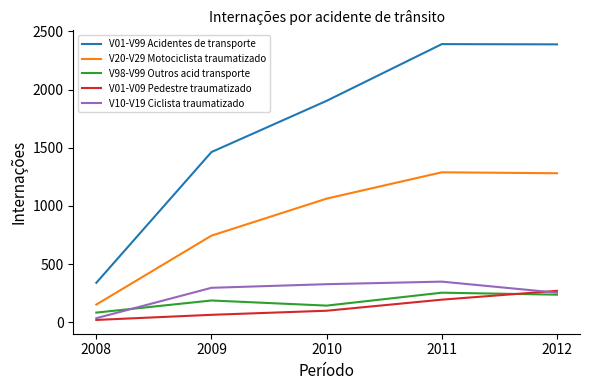

Which series changed the most between 2009 and 2012?

V01-V99 Acidentes de transporte